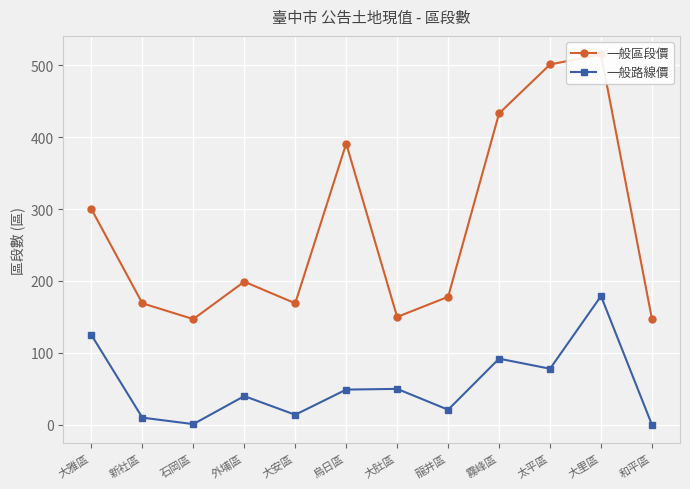

The 一般路線價 series shows 1 at 石岡區. True or false?

False